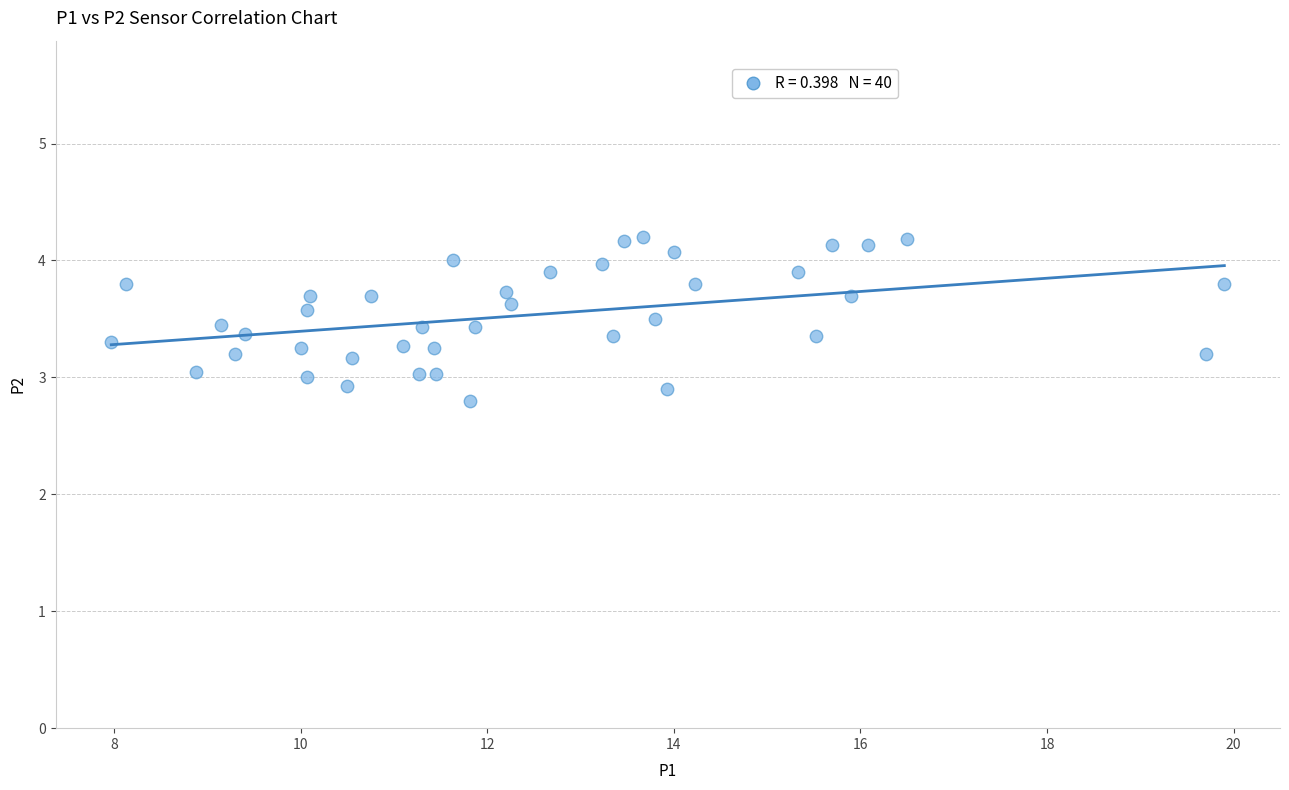

What is the range of X values (max minus min)?

11.9